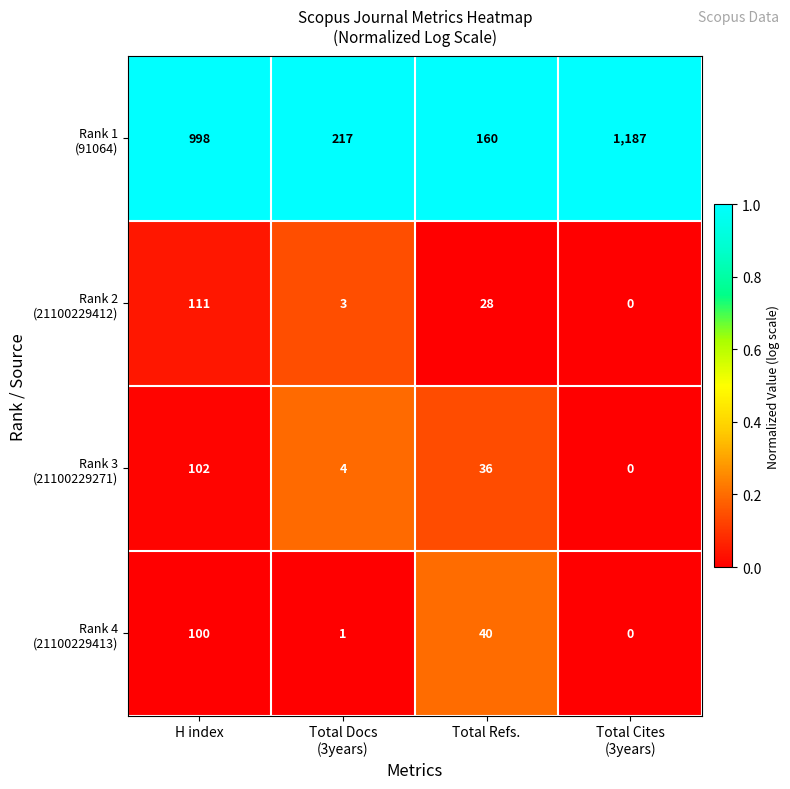

Count the number of data series in this chart.

4